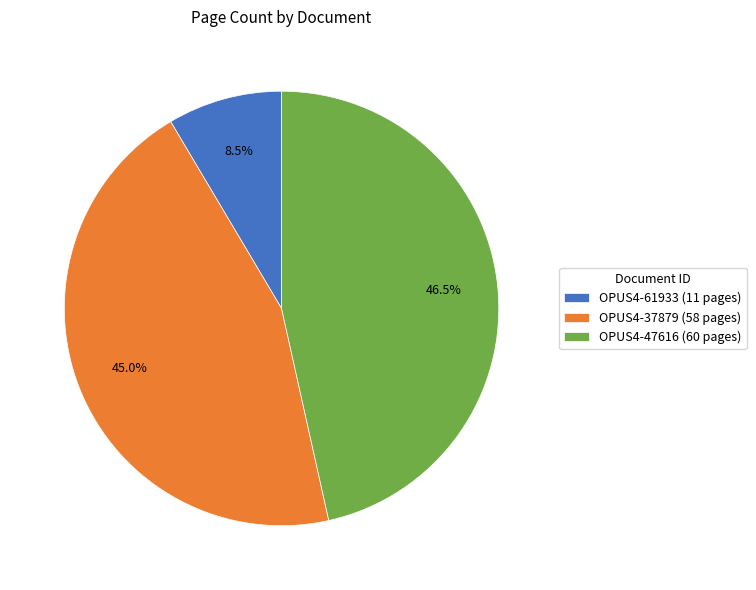

To the nearest percent, what is the difference between the largest and smallest slice percentages?

38%